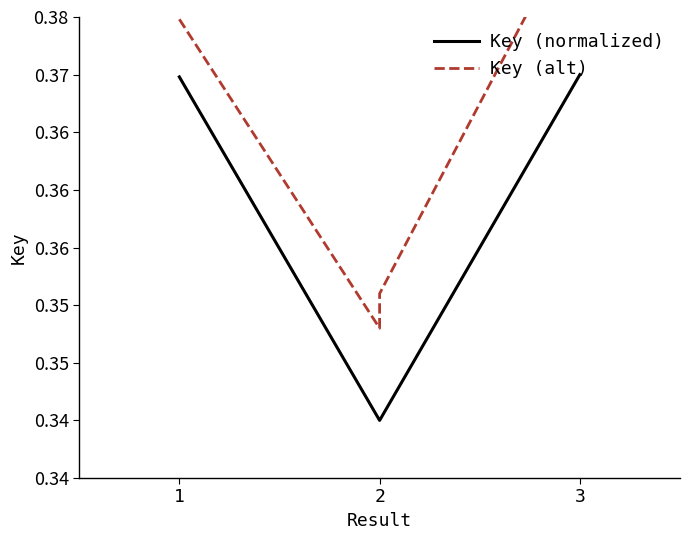

True or false: Key (alt) has more than 2 interior local peaks.

False